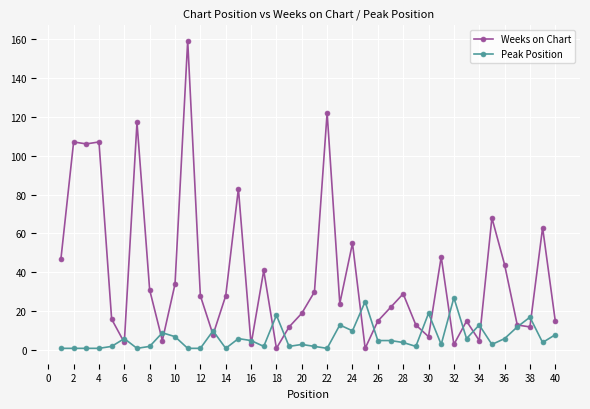

Rank the series by their average value, from highest to lowest.

Weeks on Chart, Peak Position